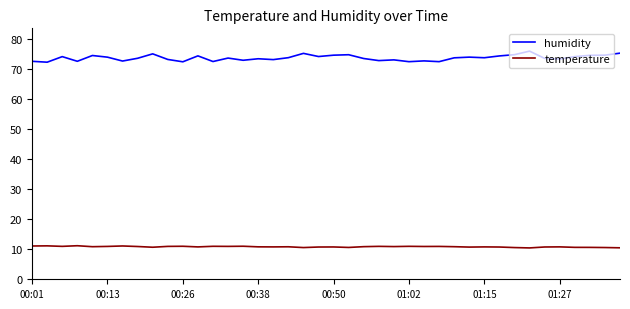

List the series in order of their overall mean, lowest first.

temperature, humidity